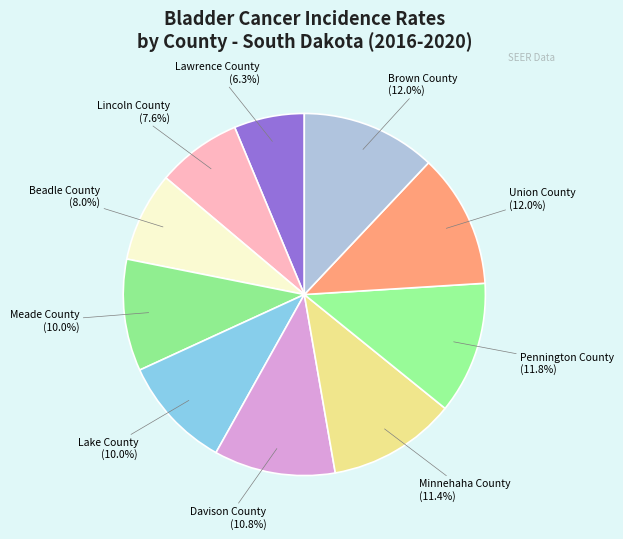

Is there a majority slice in this chart?

No